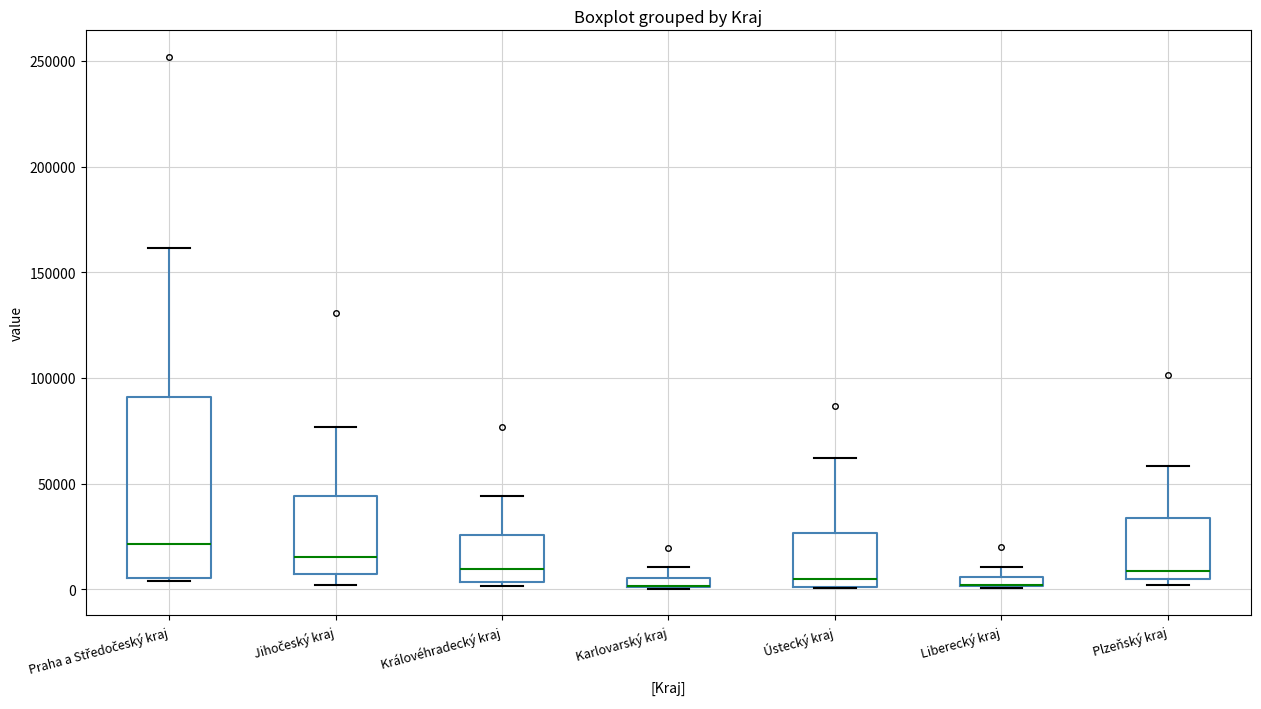

Where is the lower edge of the box for Liberecký kraj on the y-axis? The values are not printed on the chart, so give them approximately, as read against the axis.

0